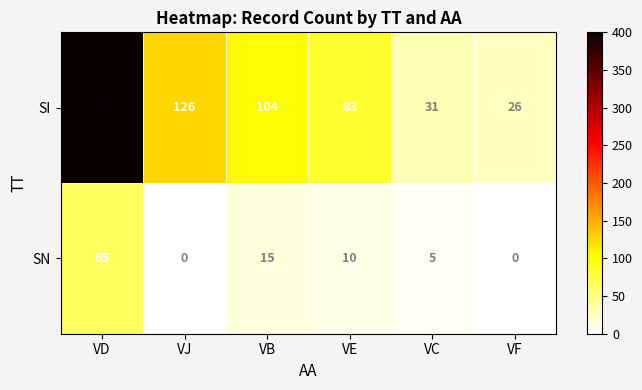

How many distinct data groups are displayed?

2